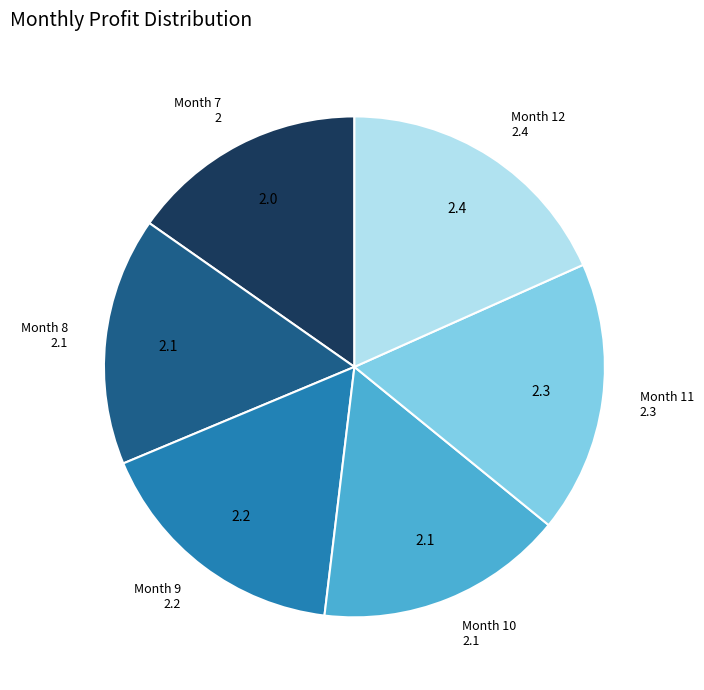

Does any single category account for the majority?

No